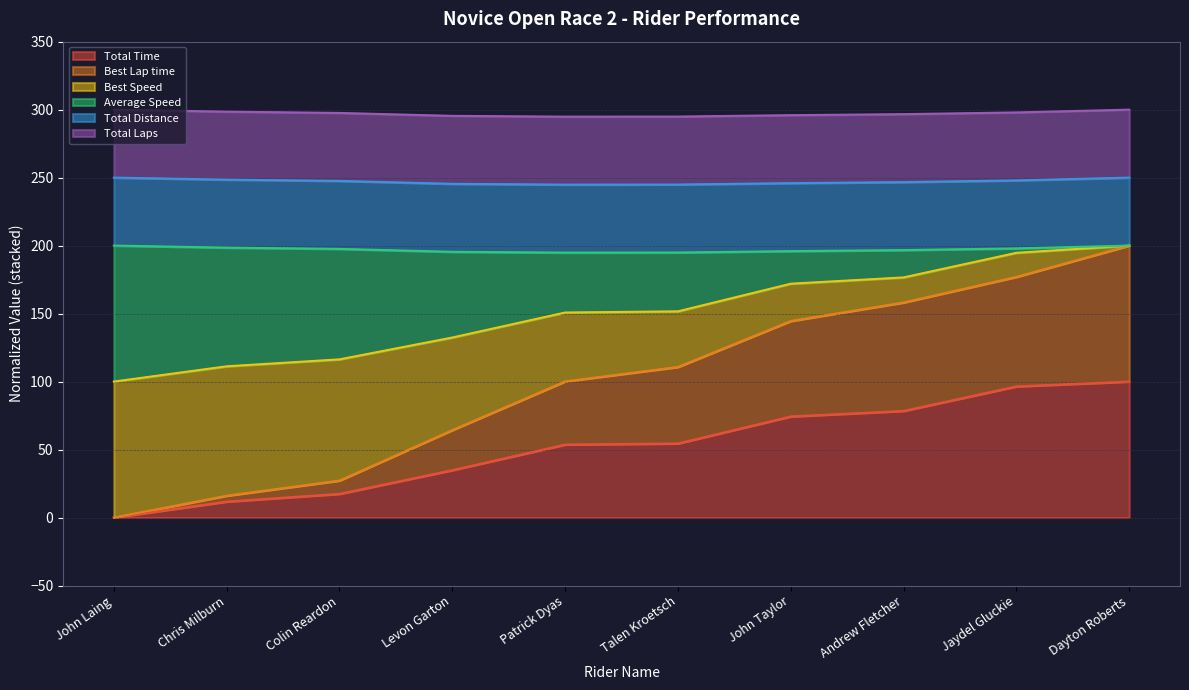

Is the value of Total Time at John Laing greater than the value of Best Lap time at Jaydel Gluckie?

No